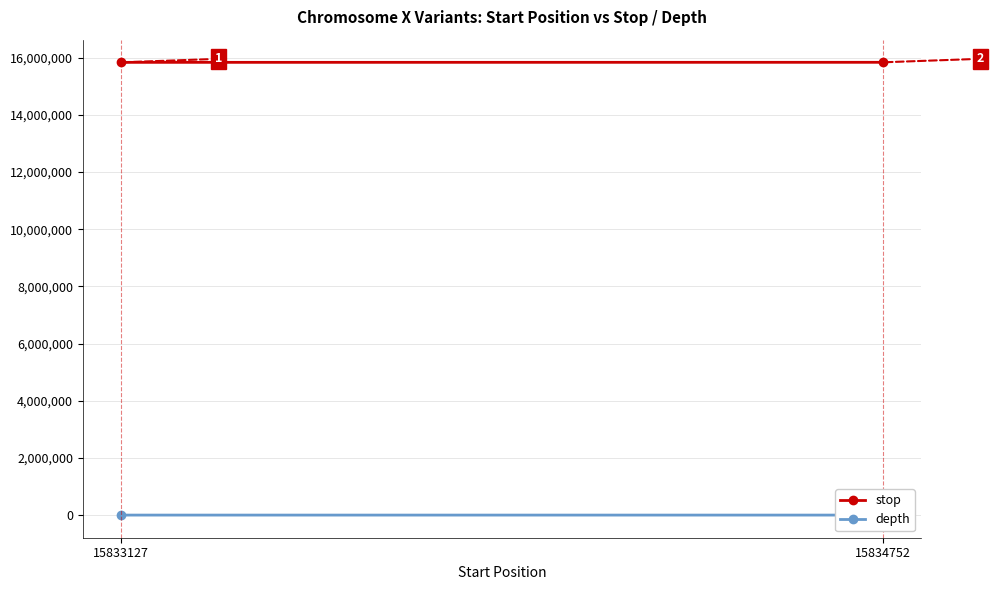

What value does the stop series have at 15834752, to the nearest 10?

15834750